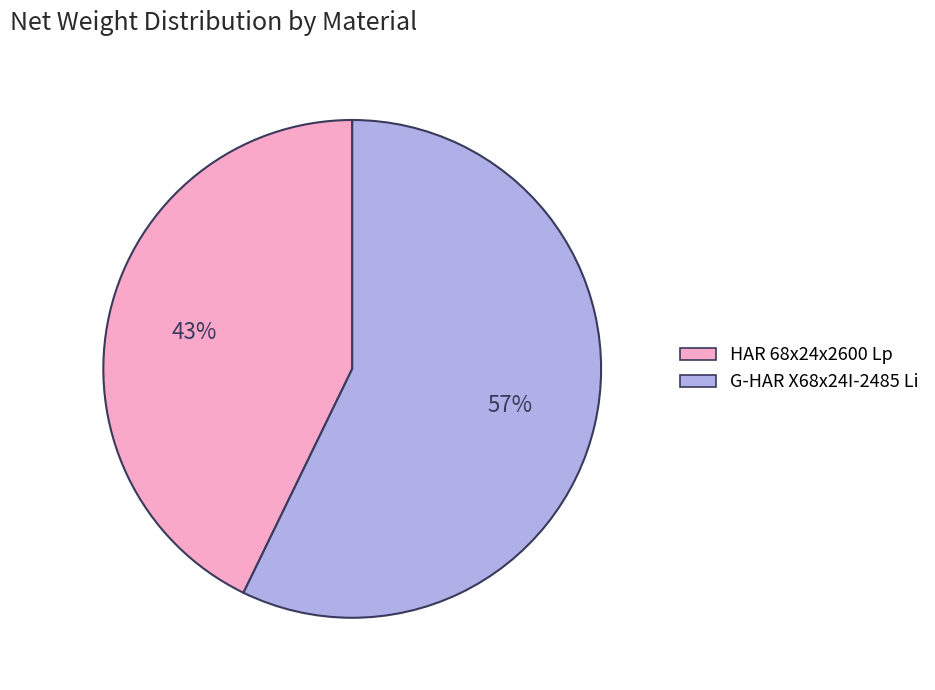

Between HAR 68x24x2600 Lp and G-HAR X68x24I-2485 Li, which is larger?

G-HAR X68x24I-2485 Li